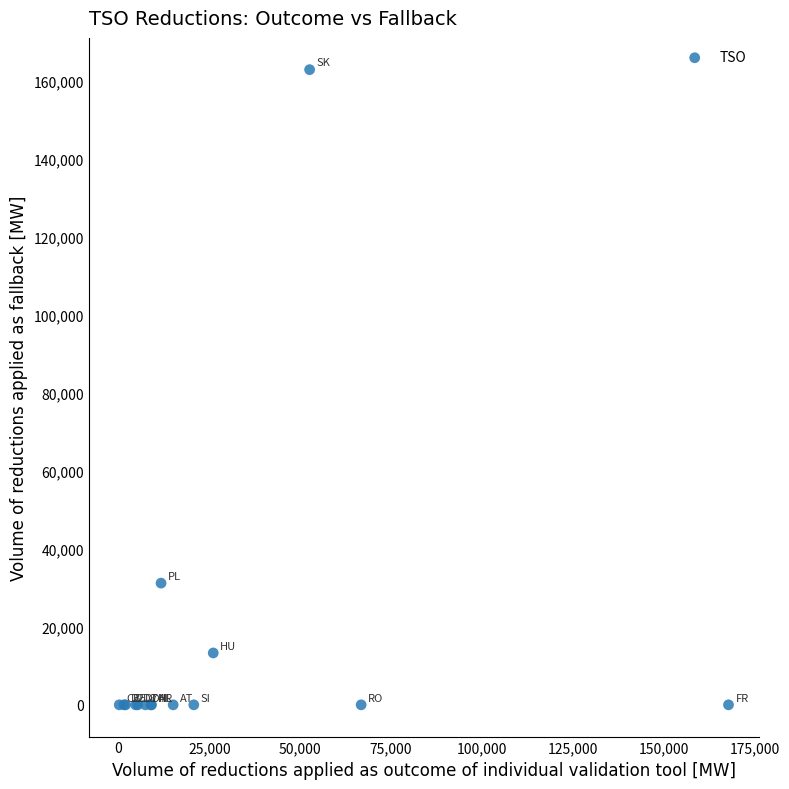

What Y value in the scatter plot is closest to 81397?

31189